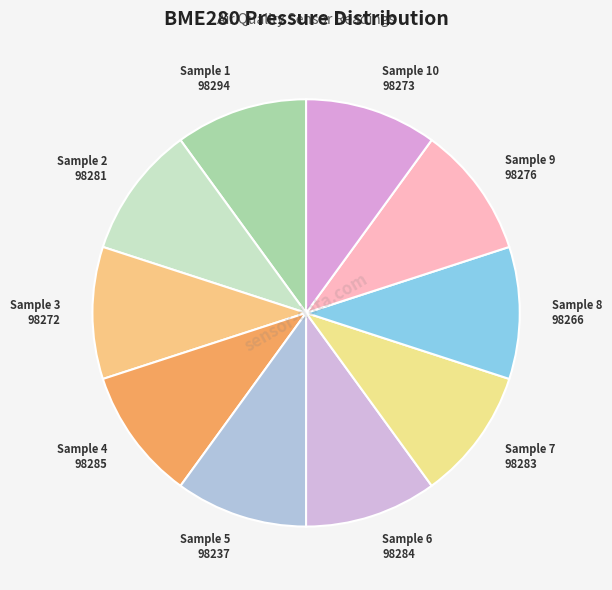

Count the number of slices in the pie.

10